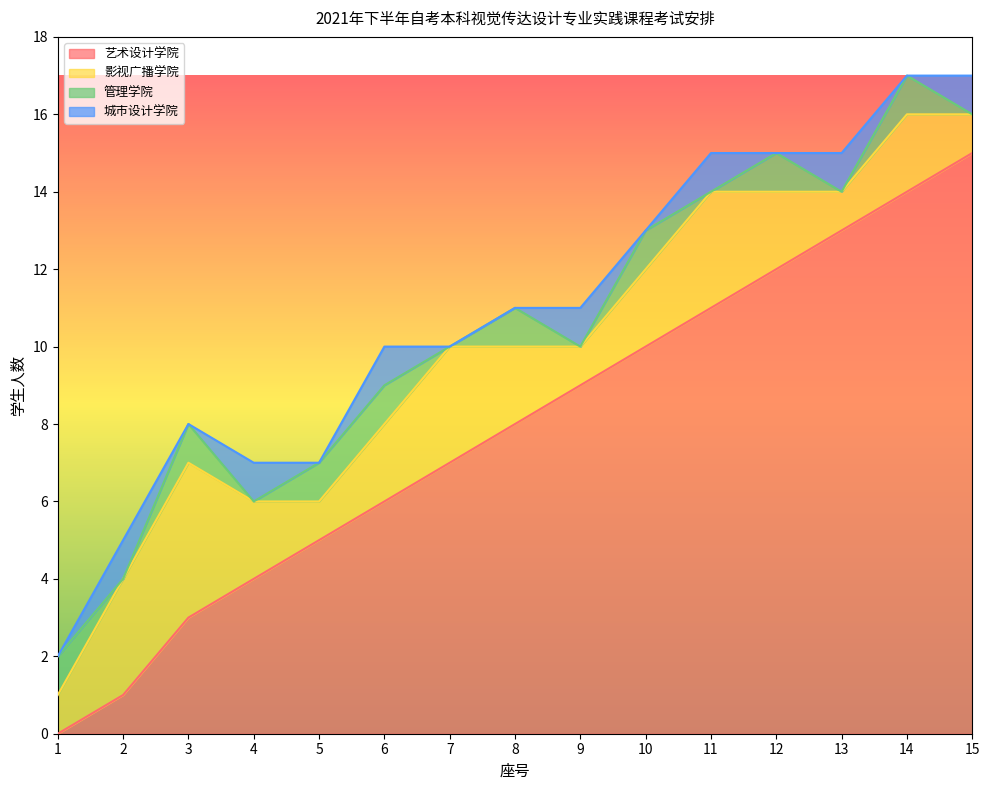

What is the total value across all series at 10?

13